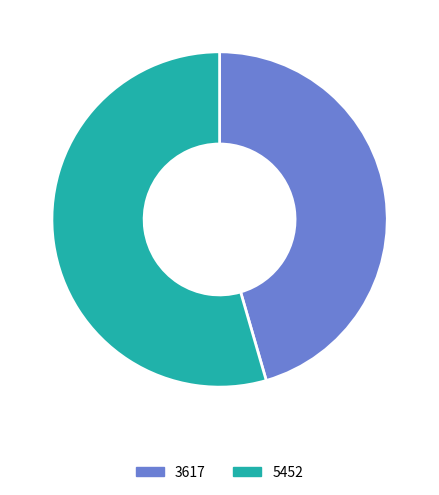

What is the majority slice?

5452